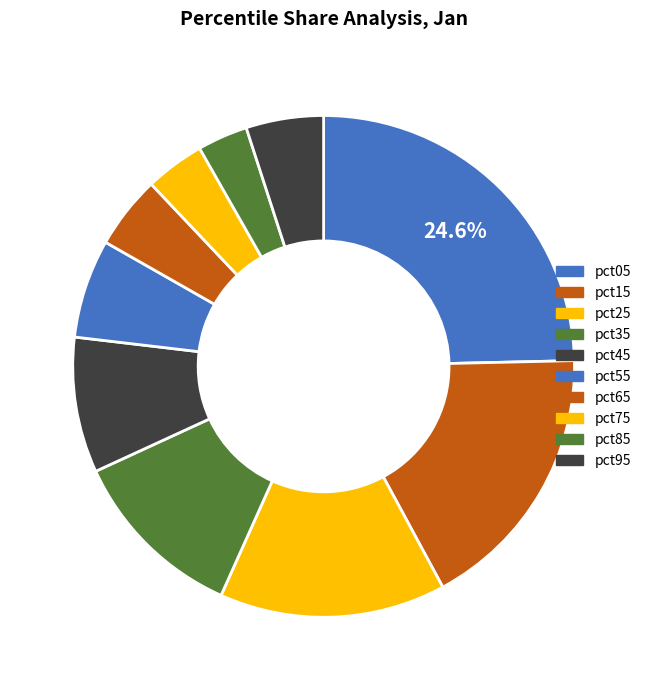

Which category has the biggest portion of the pie?

pct05